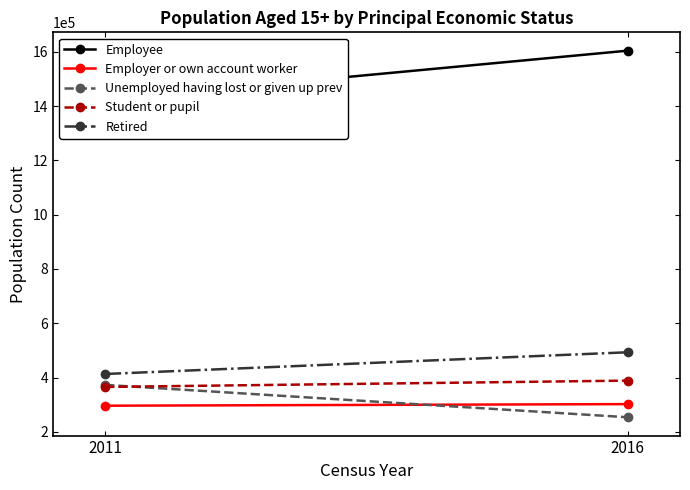

How many lines are shown in the chart?

5